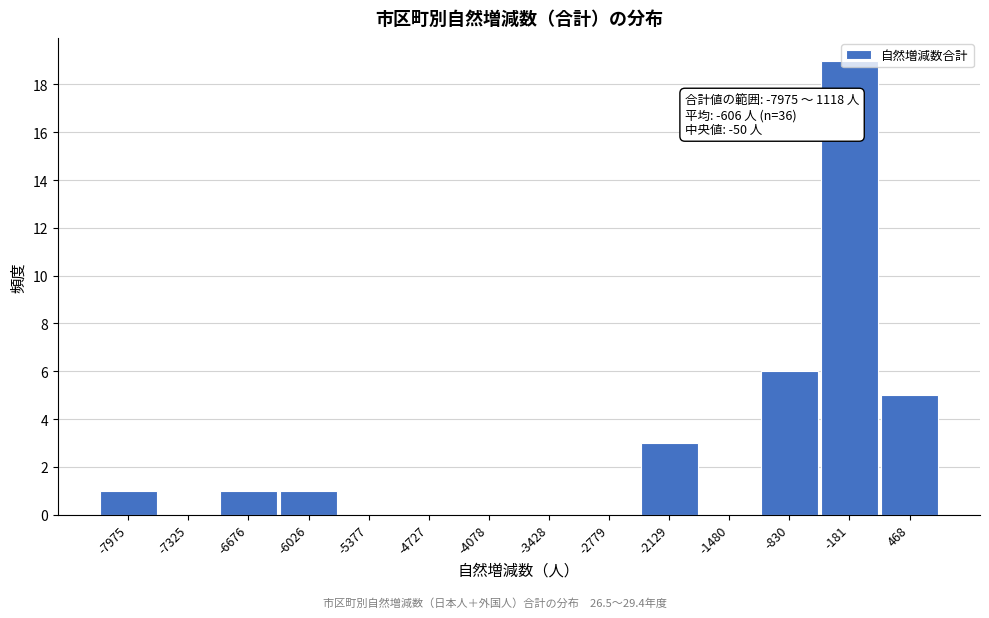

Where is the data nearest to the value 9?

-830